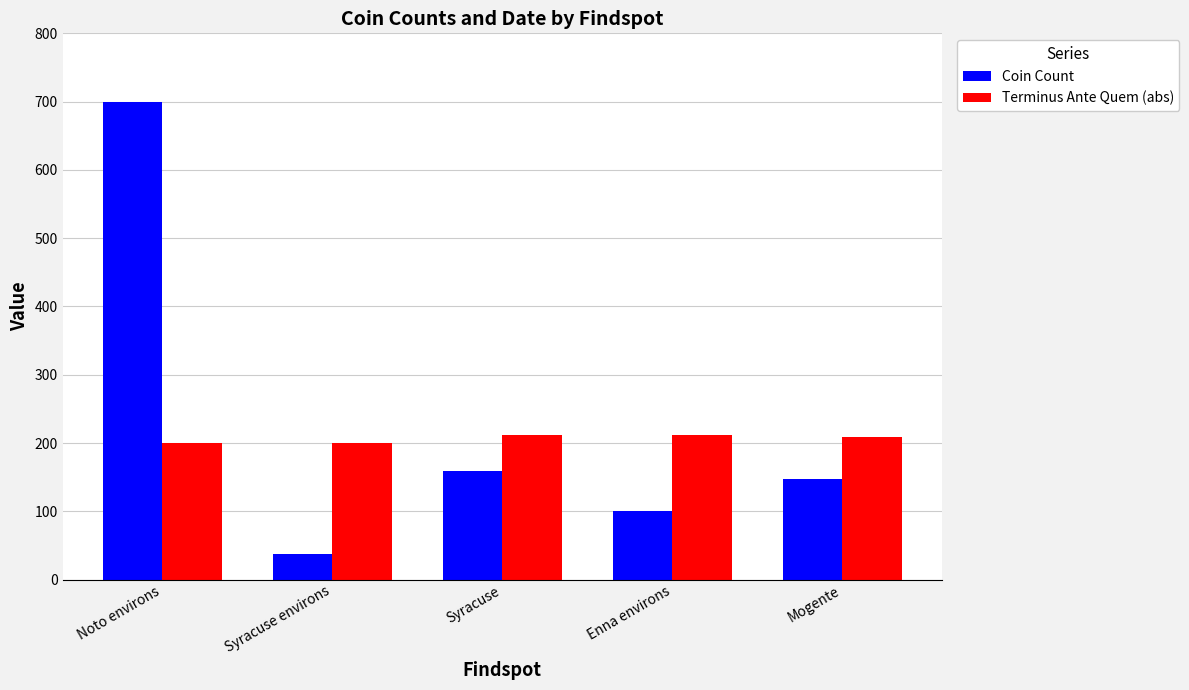

Rank the series by their average value, from lowest to highest.

Terminus Ante Quem (abs), Coin Count